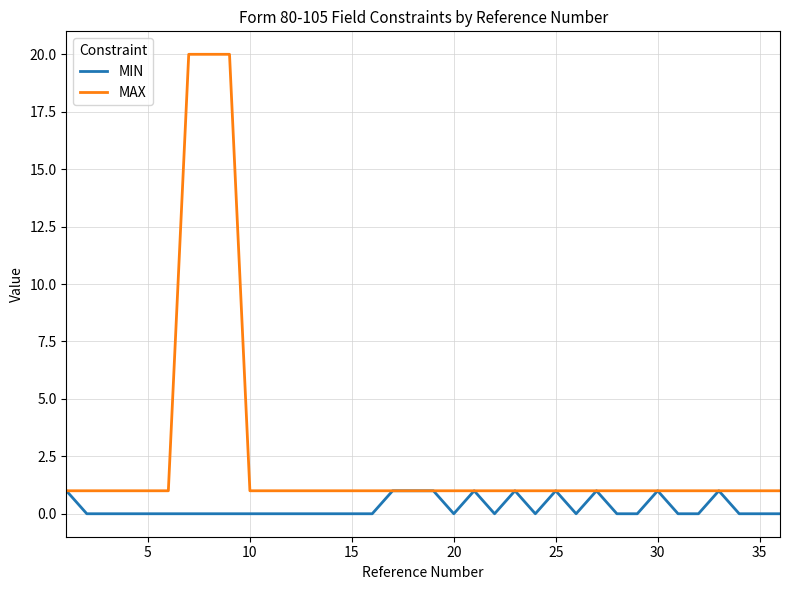

List the series in order of their overall mean, lowest first.

MIN, MAX